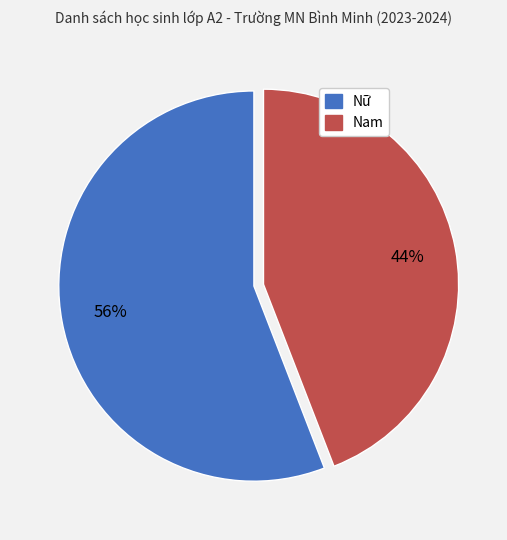

To the nearest percent, what percentage of the pie is Nam?

44%